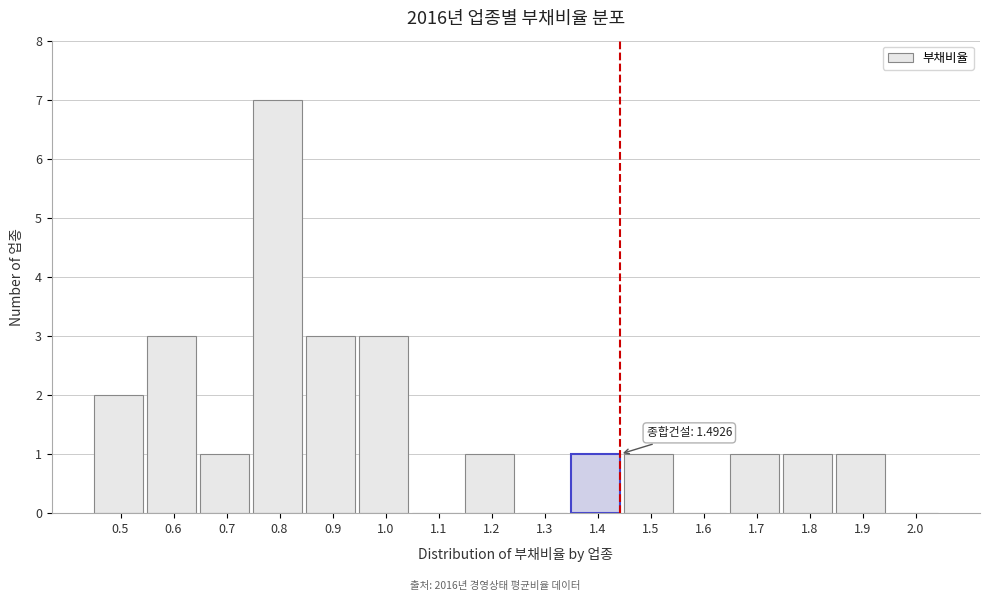

Reading right to left, transcribe all the data shown in this chart.

2.0=0	1.9=1	1.8=1	1.7=1	1.6=0	1.5=1	1.4=1	1.3=0	1.2=1	1.1=0	1.0=3	0.9=3	0.8=7	0.7=1	0.6=3	0.5=2